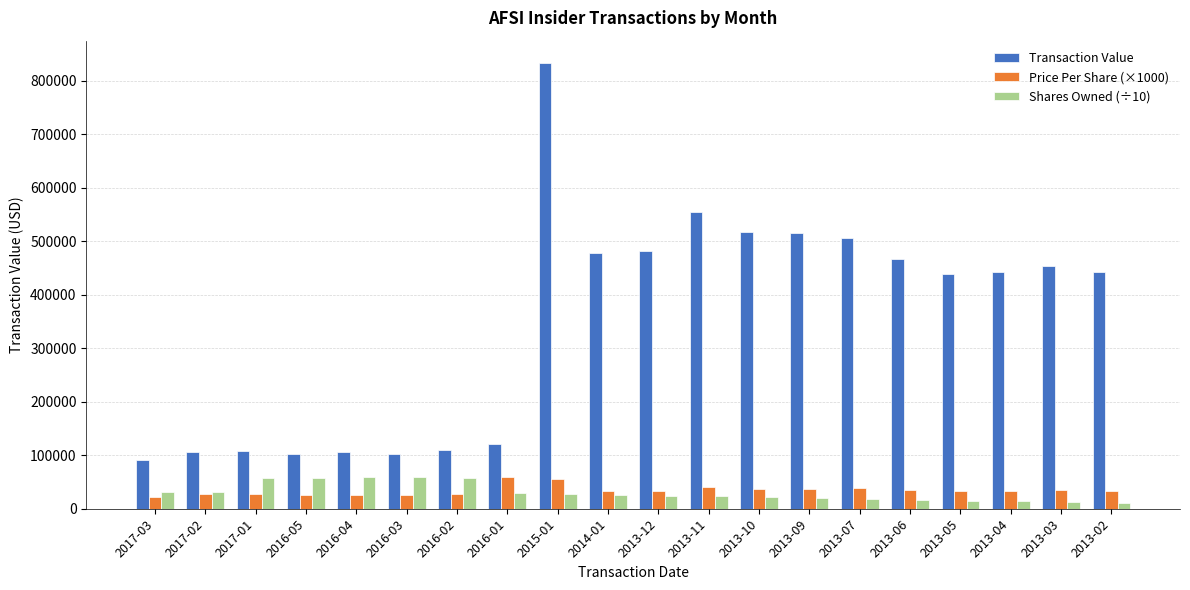

What is the label of the 6th bar from the left?

2016-03